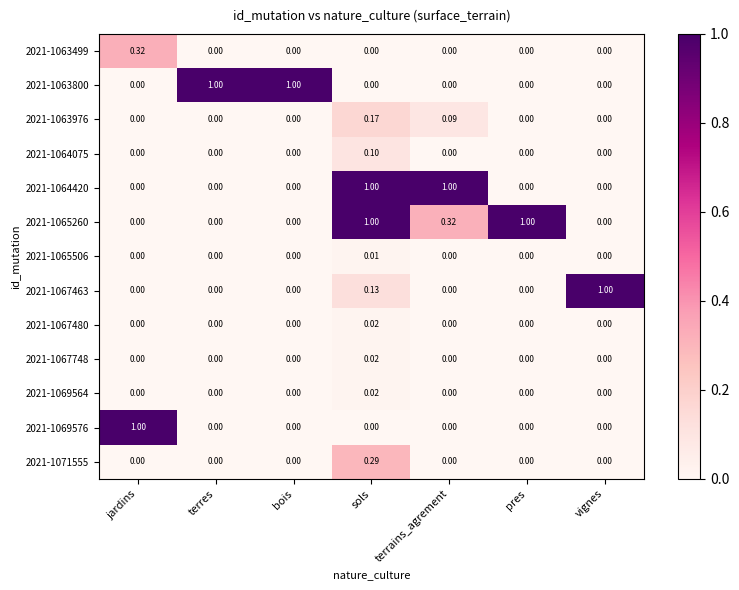

At which category is the sum across all series the highest?

sols